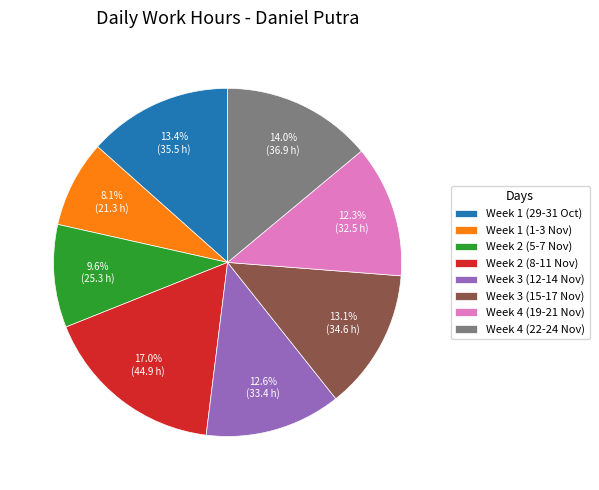

Is the sum of Week 2 (5-7 Nov) and Week 3 (15-17 Nov) greater than half?

No